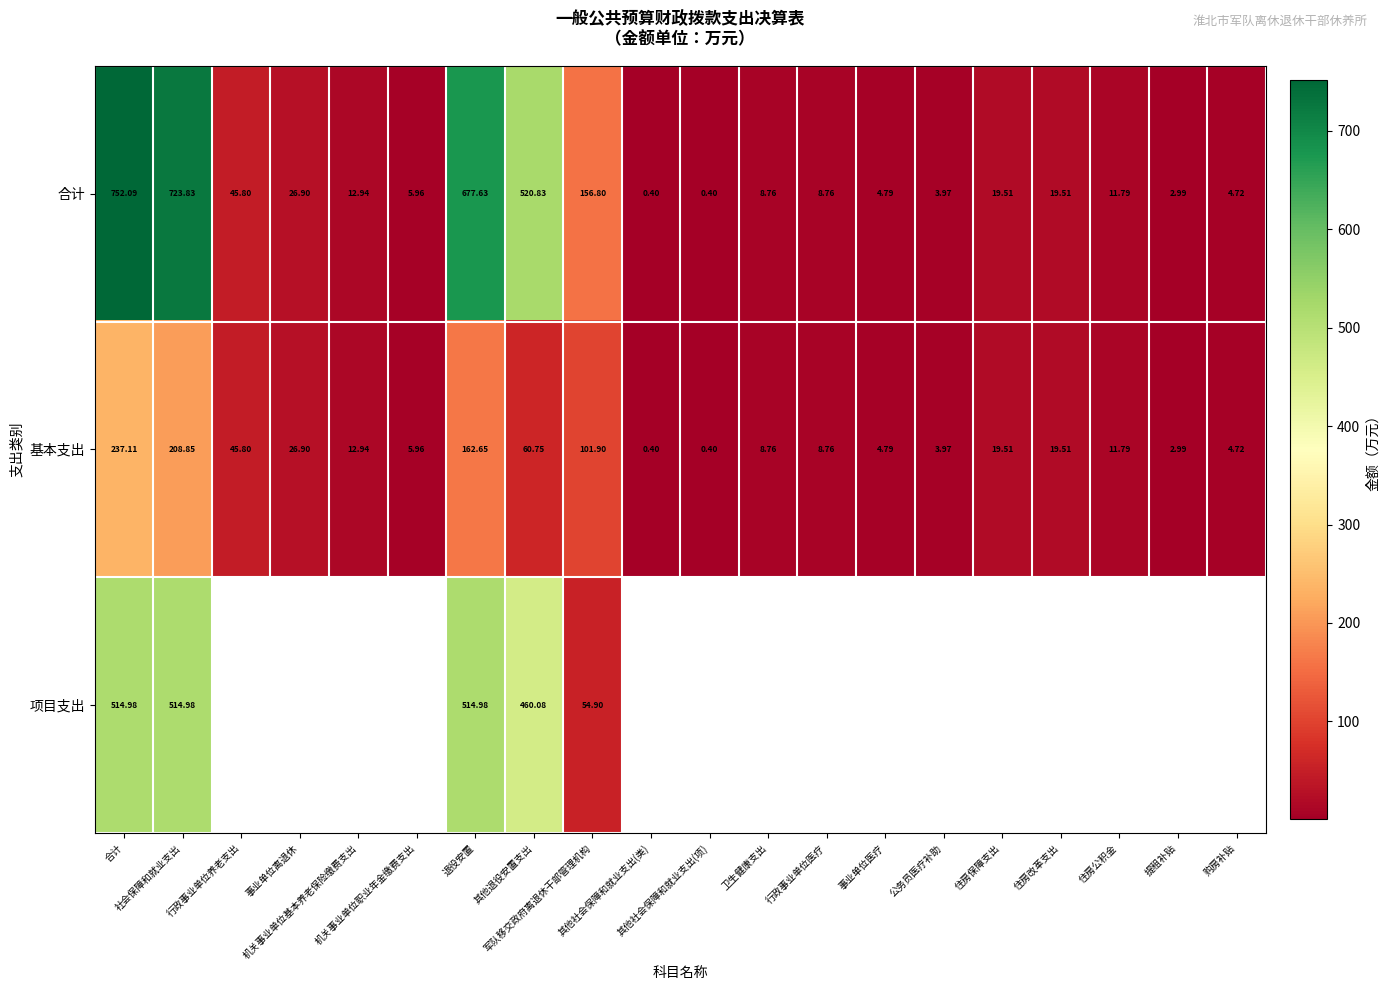

Which series has the largest range (max minus min)?

合计